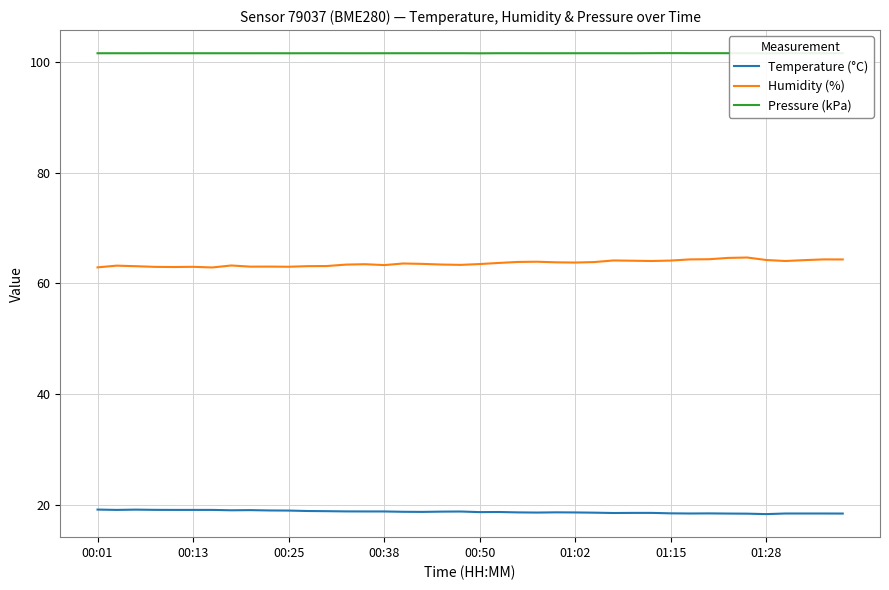

True or false: Temperature (°C) and Humidity (%) intersect in this chart.

False